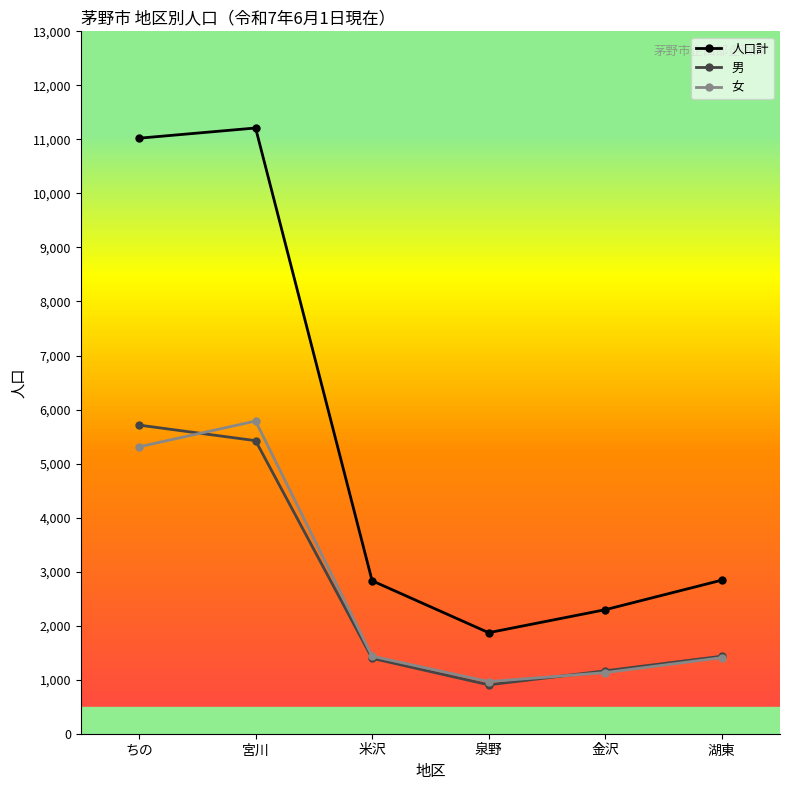

Count the number of data series in this chart.

3